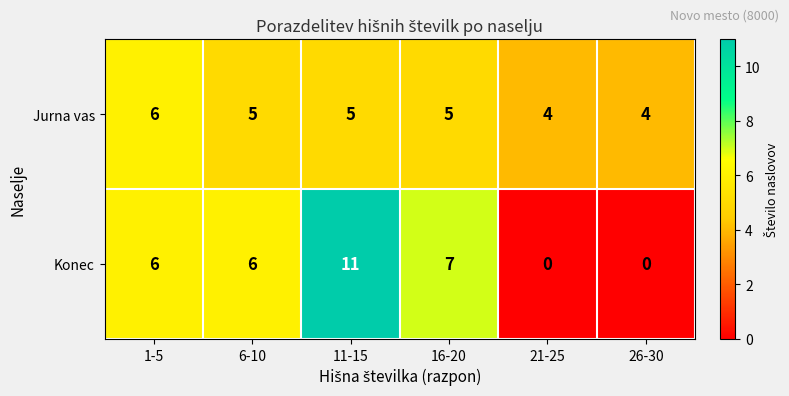

How many data points does each series have?

6